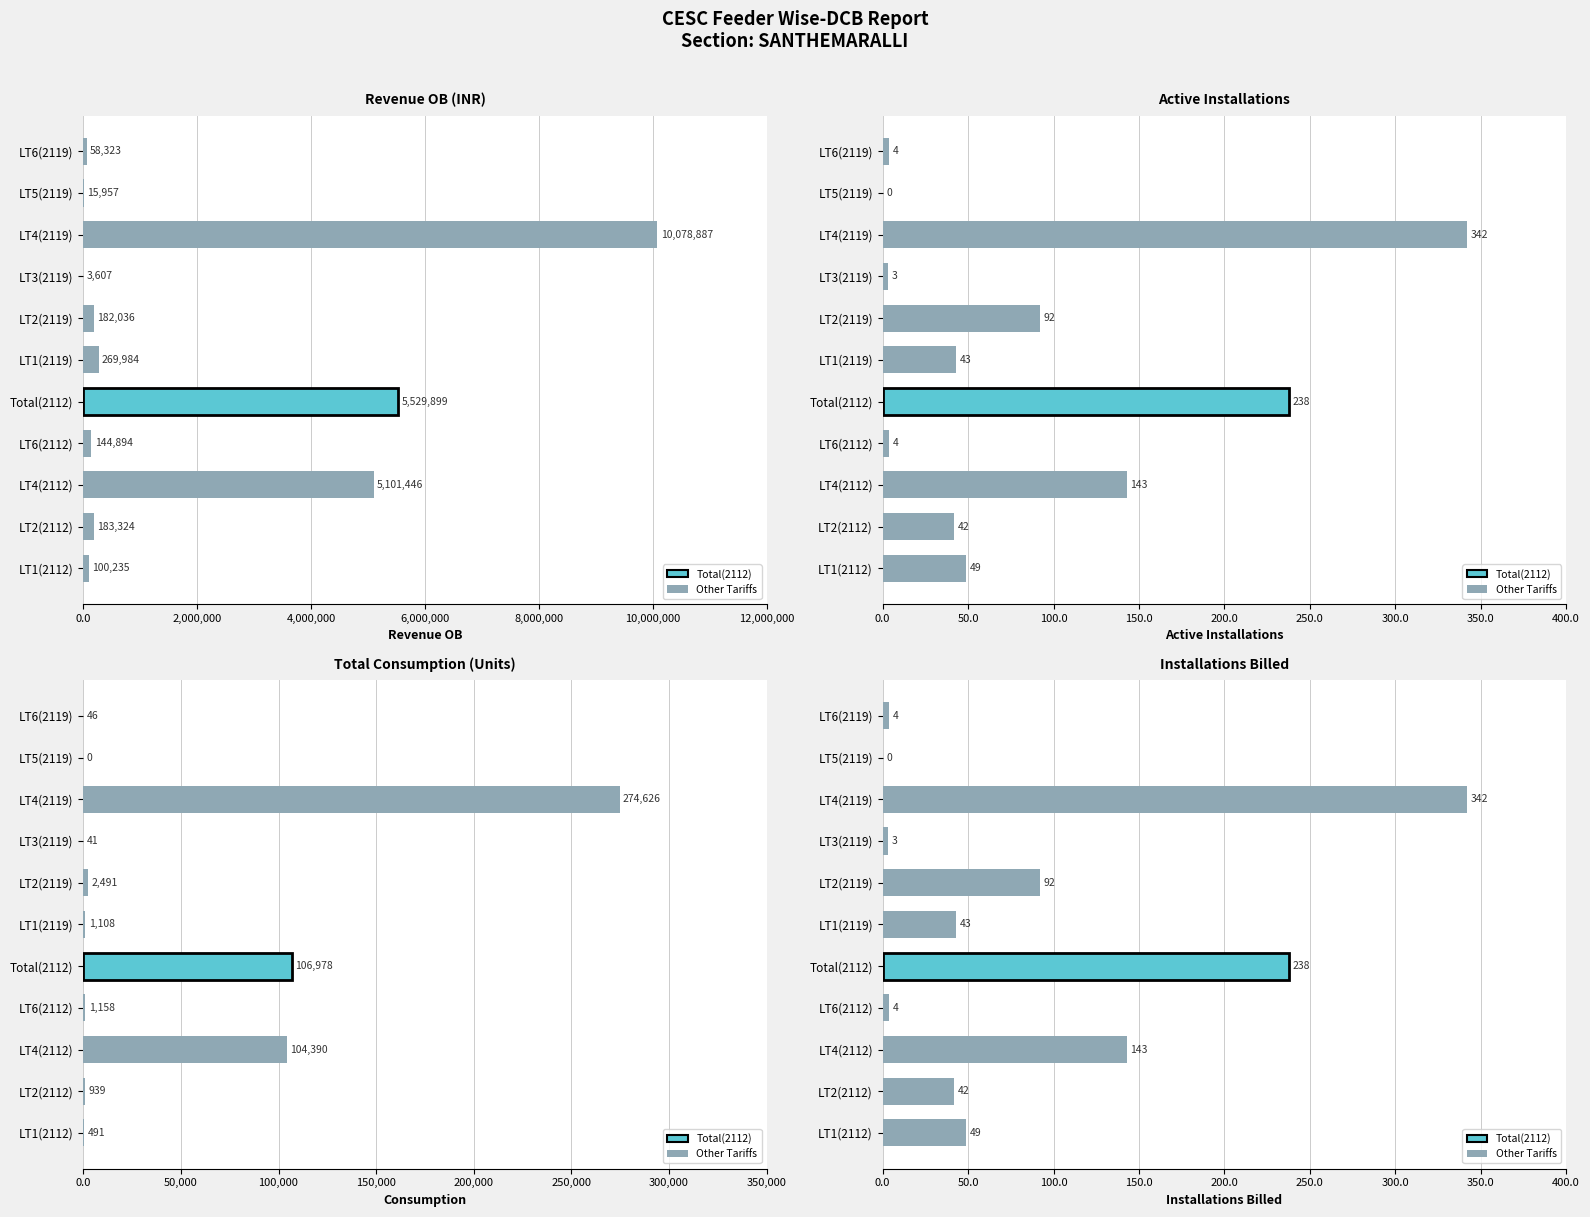

What is the approximate value of Total Consumption at LT1(2119)?

1108.0